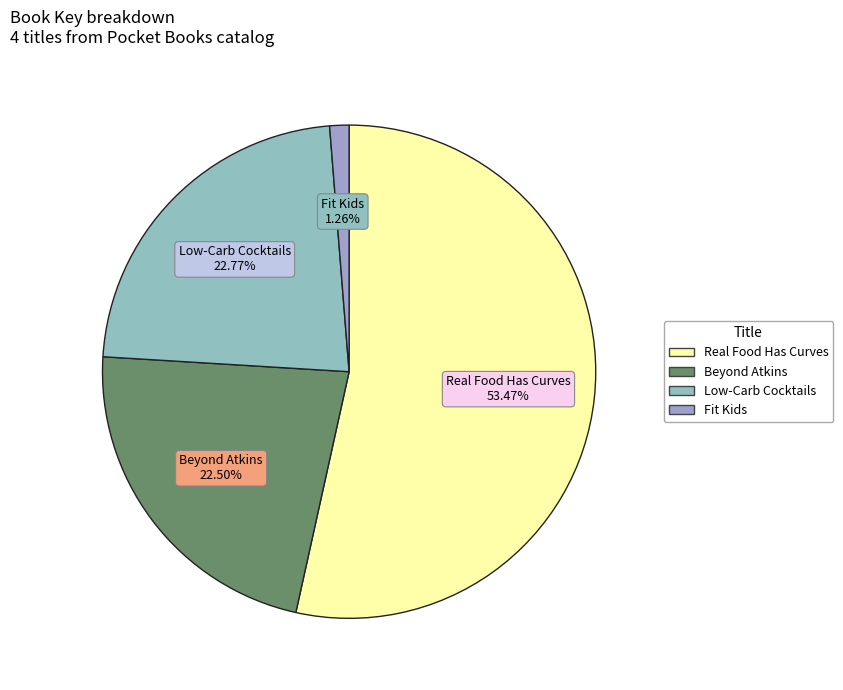

To the nearest percent, what is the difference between the largest and smallest slice percentages?

52%